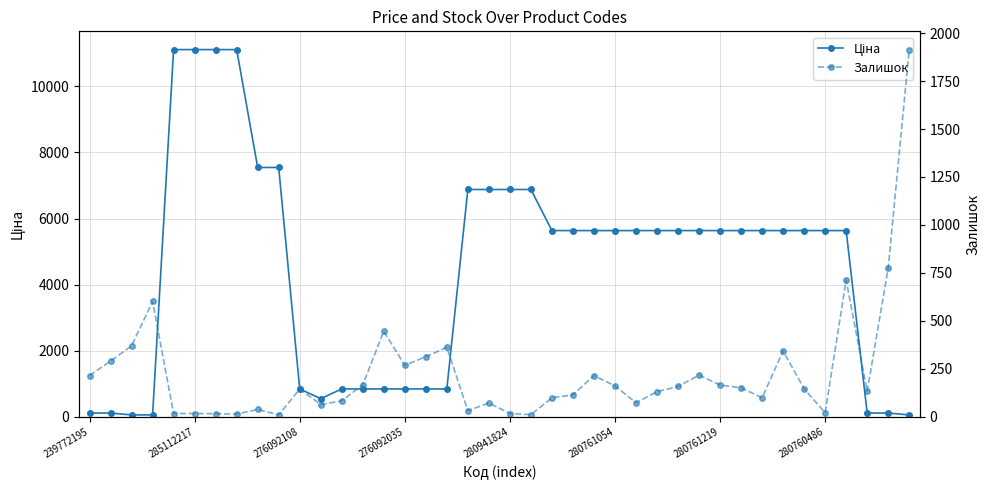

What is the difference between the second highest and minimum values in the Залишок series?

765.0